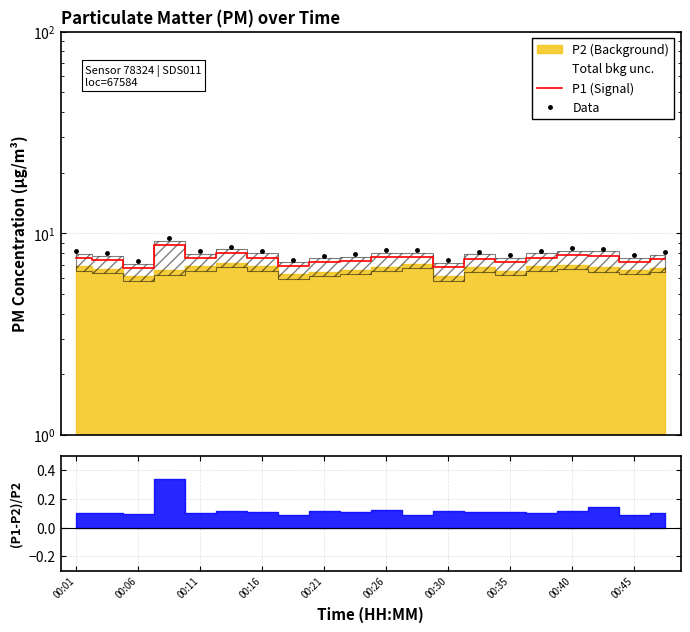

In P1 (Signal), how many points are lower than both neighbors (excluding endpoints)?

6